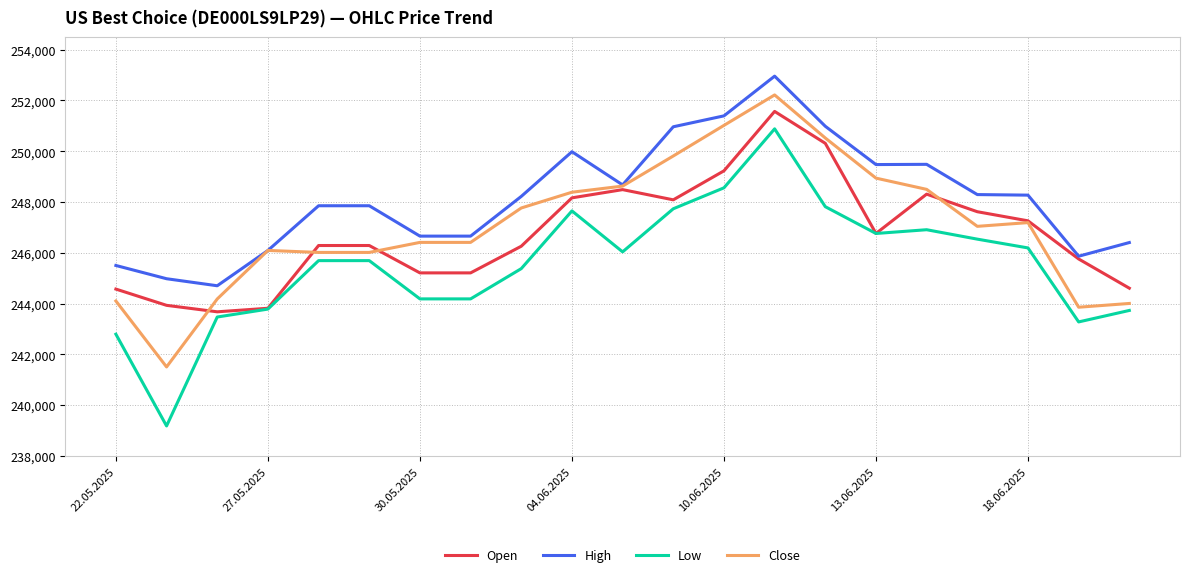

Which series has the widest spread of values?

Low